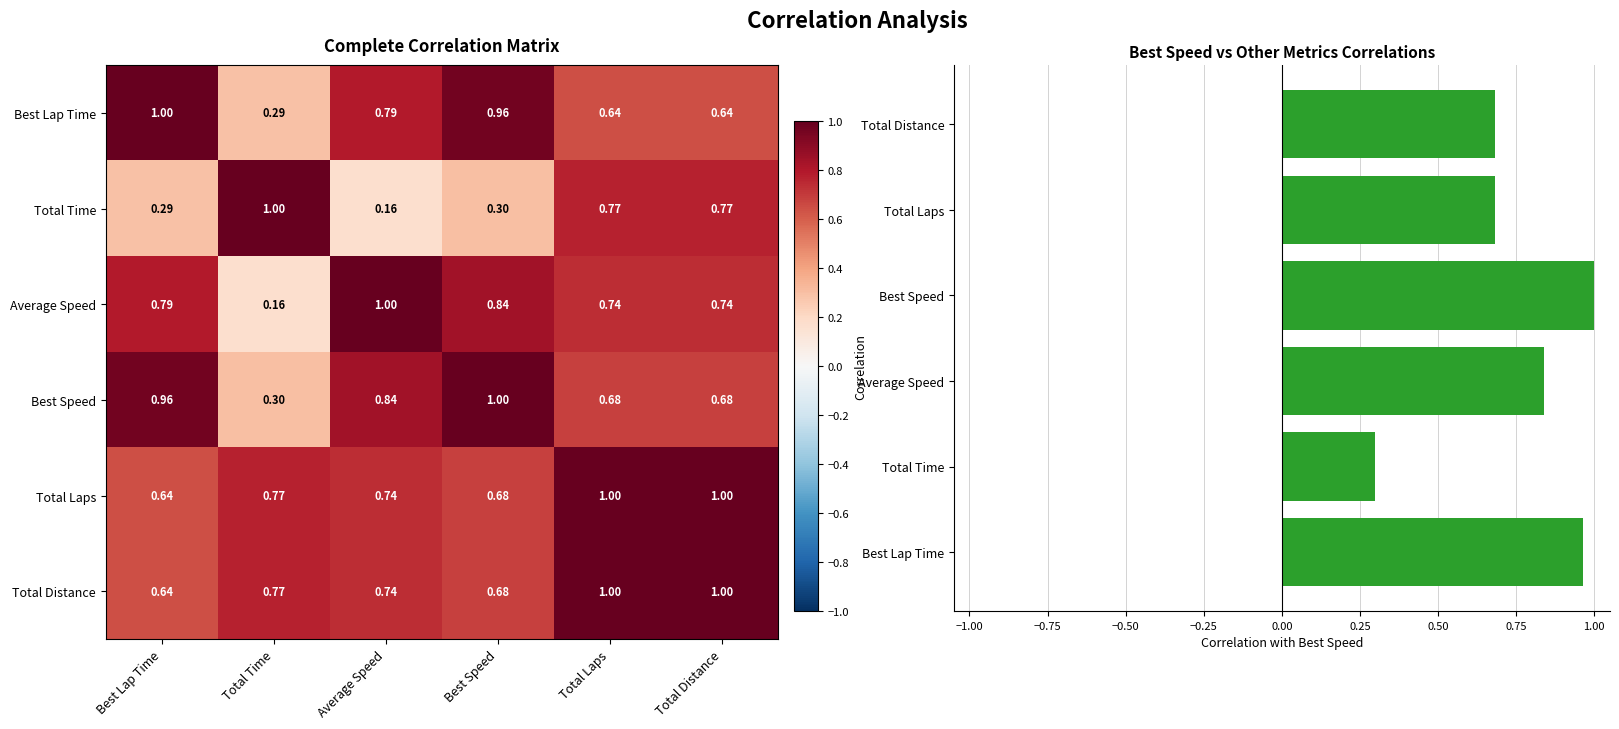

The Best Speed series shows 1.0 at Best Lap Time. True or false?

True